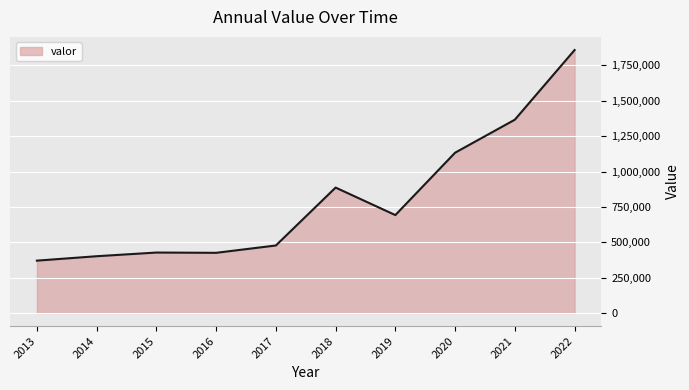

What is the difference between the maximum and minimum values?

1489418